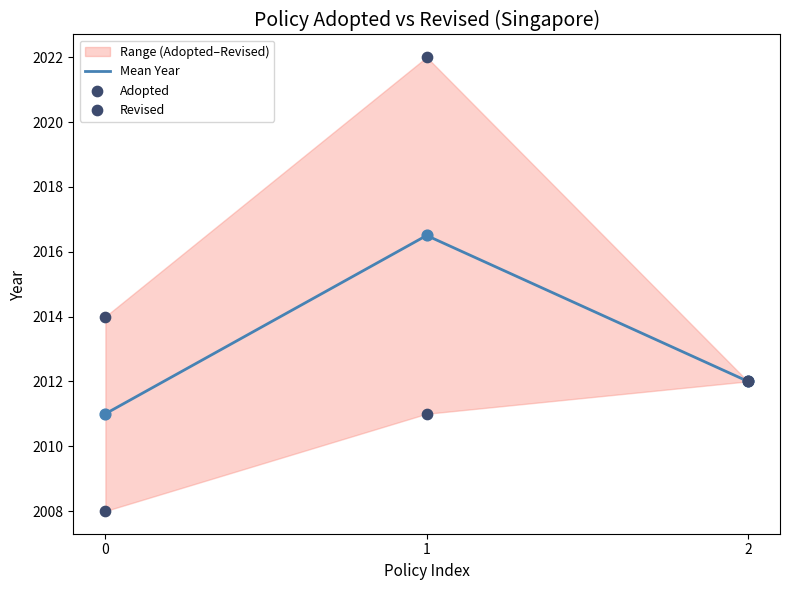

Is the value of Revised at 1 greater than the value of Mean Year at 1?

Yes